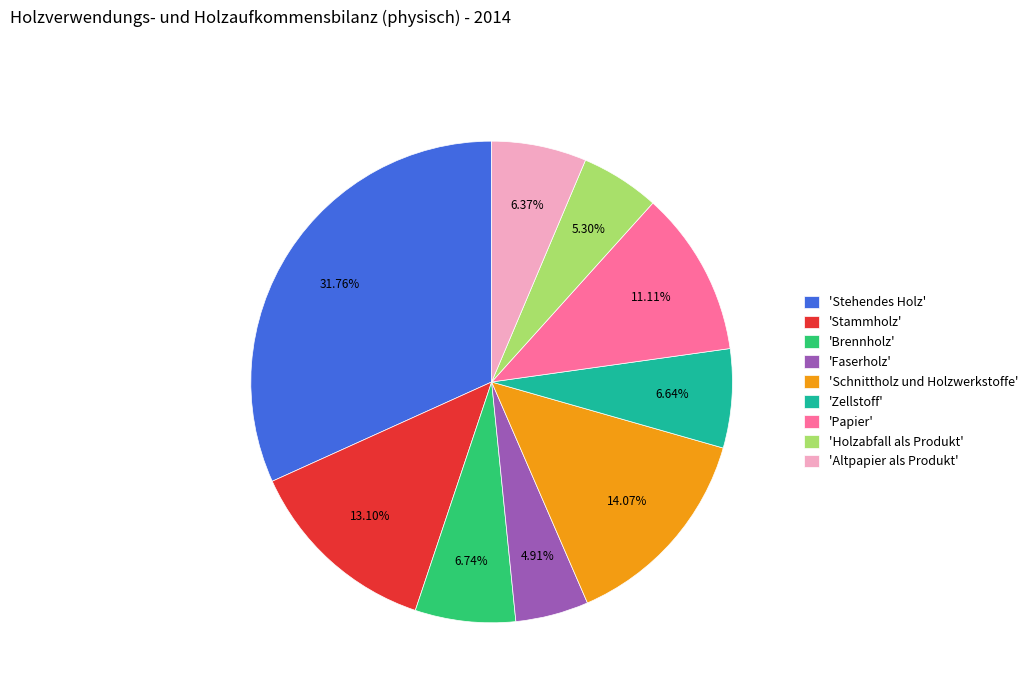

Which has a higher value, 'Schnittholz und Holzwerkstoffe' or 'Holzabfall als Produkt'?

'Schnittholz und Holzwerkstoffe'